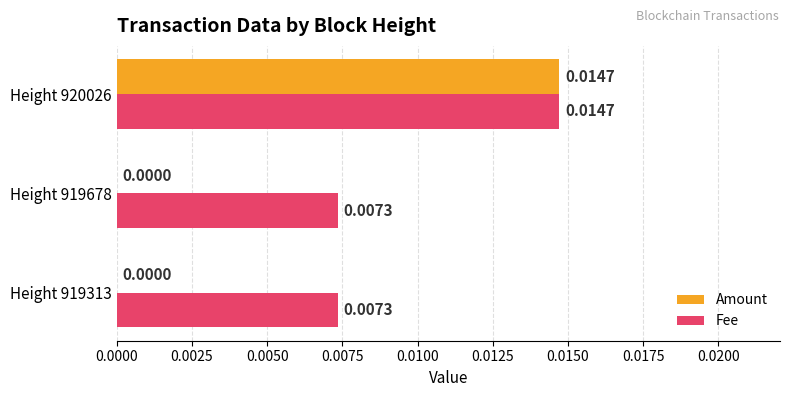

Which series changed the most between Height 919313 and Height 920026?

Amount